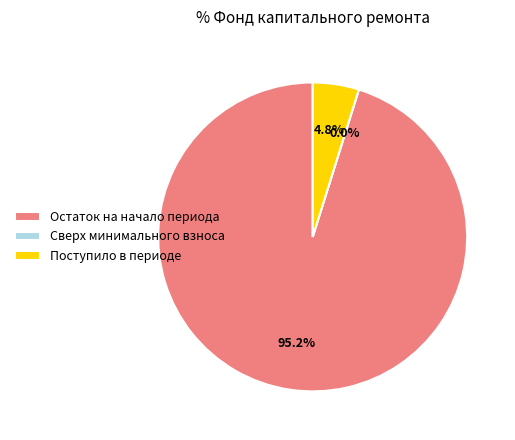

How many slices are in this pie chart?

3